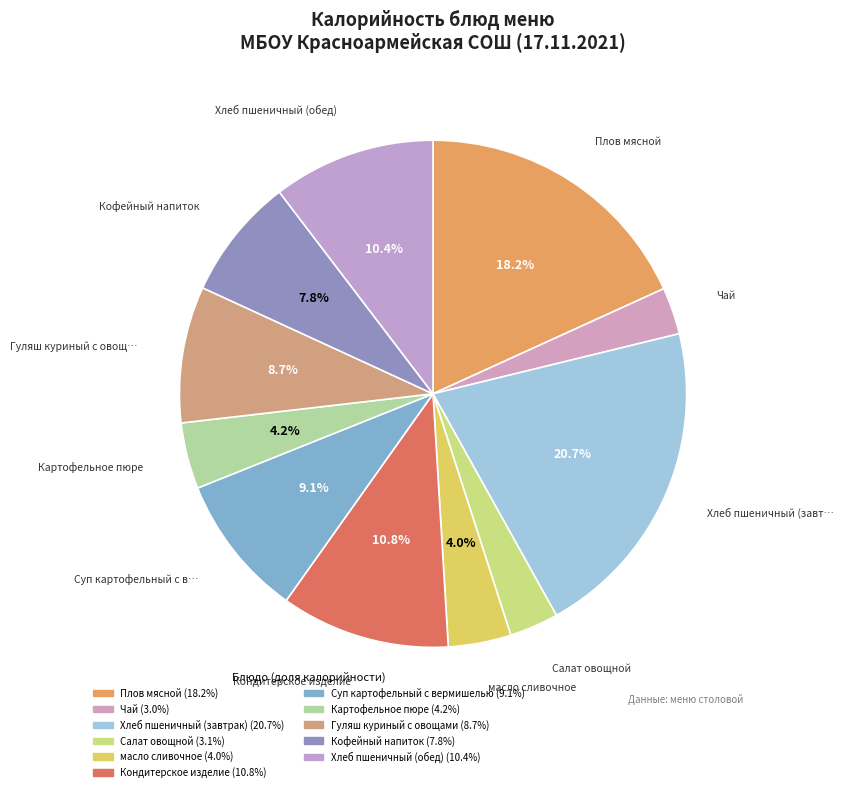

How many segments does this pie chart have?

11